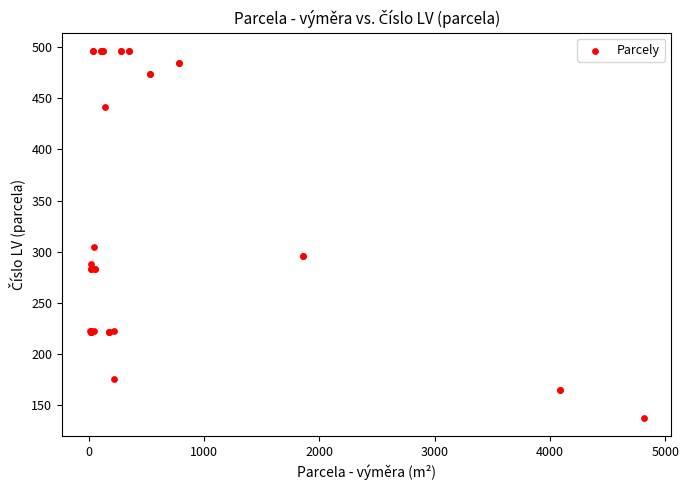

What Y value in the scatter plot is closest to 317?

305